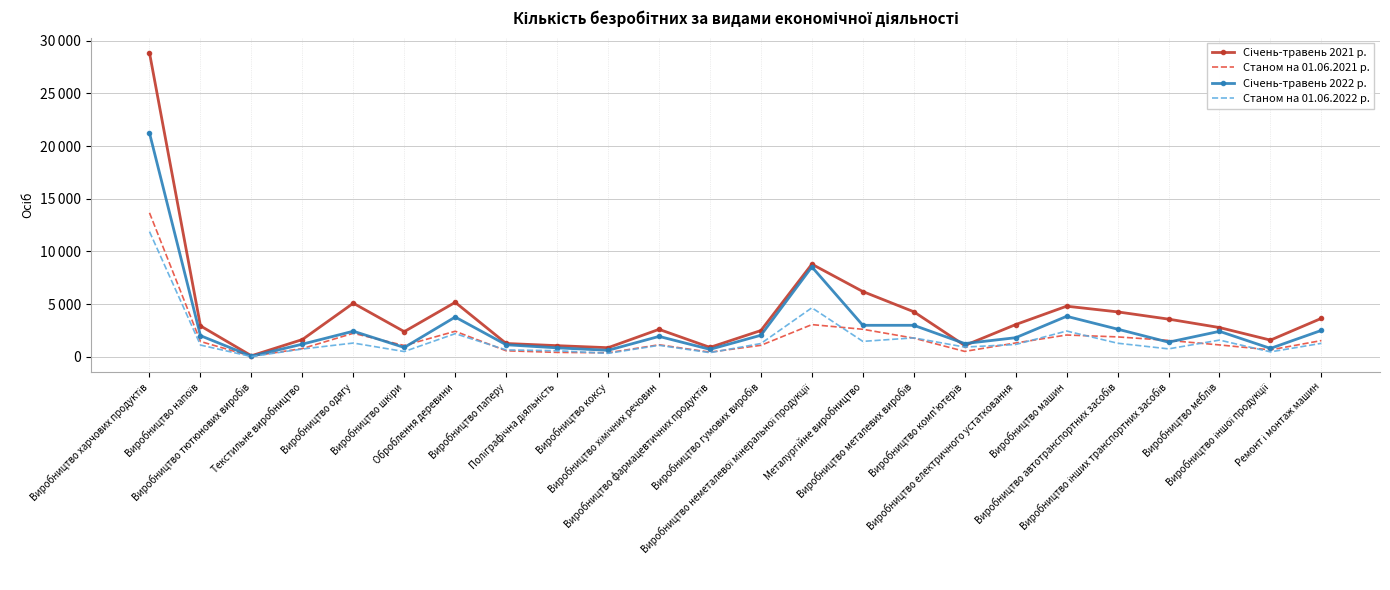

True or false: Станом на 01.06.2022 р. and Січень-травень 2021 р. cross at least once.

False